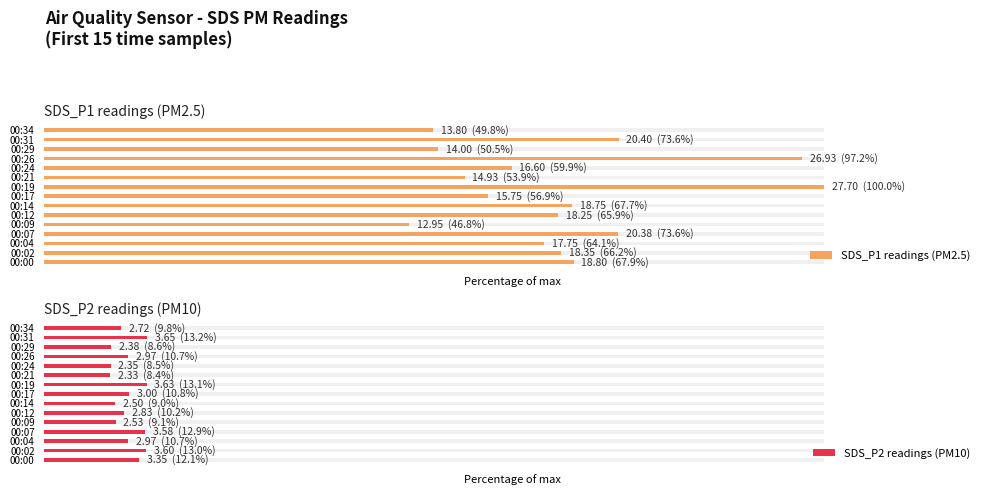

What is the minimum value shown in the chart?

8.4